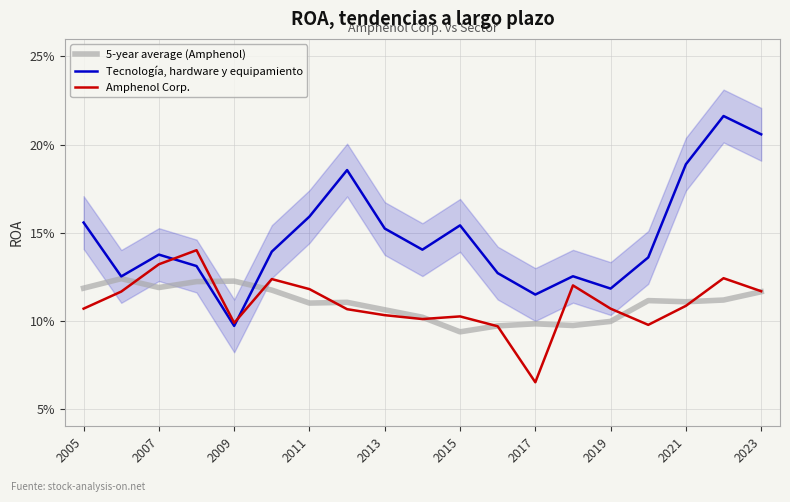

Which series has the largest range (max minus min)?

Tecnología, hardware y equipamiento